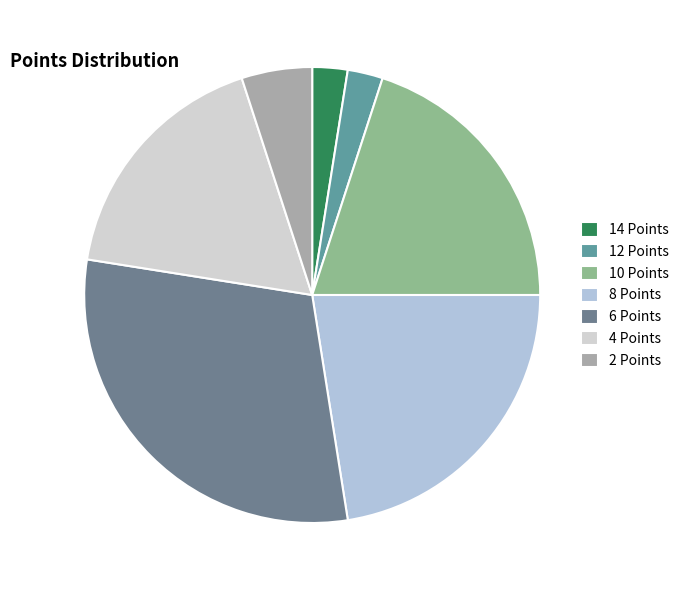

The 12 Points slice represents 10% of the pie. True or false?

False